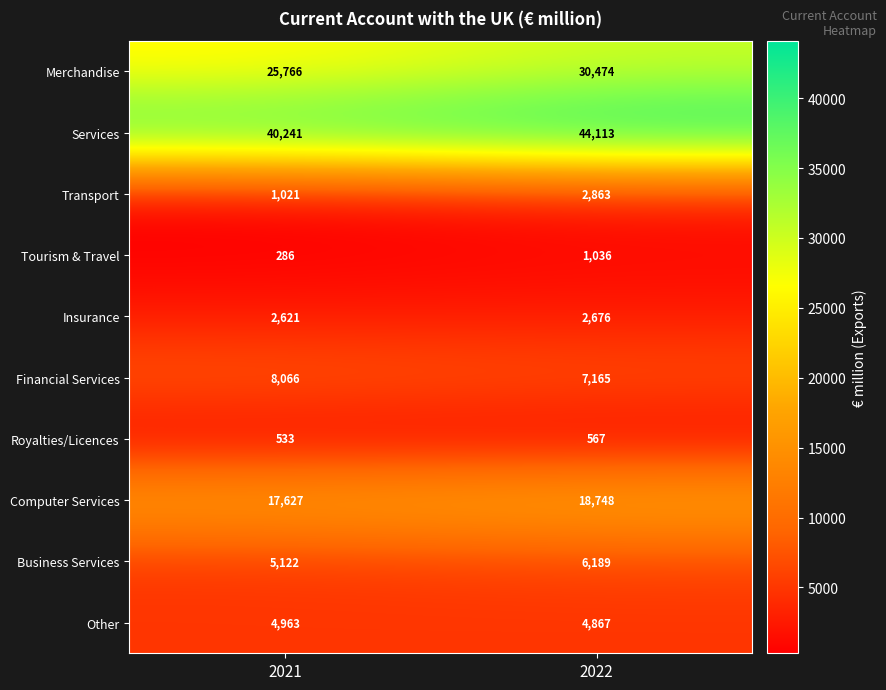

Rank the series by their maximum value, from lowest to highest.

Royalties/Licences, Tourism & Travel, Insurance, Transport, Other, Business Services, Financial Services, Computer Services, Merchandise, Services